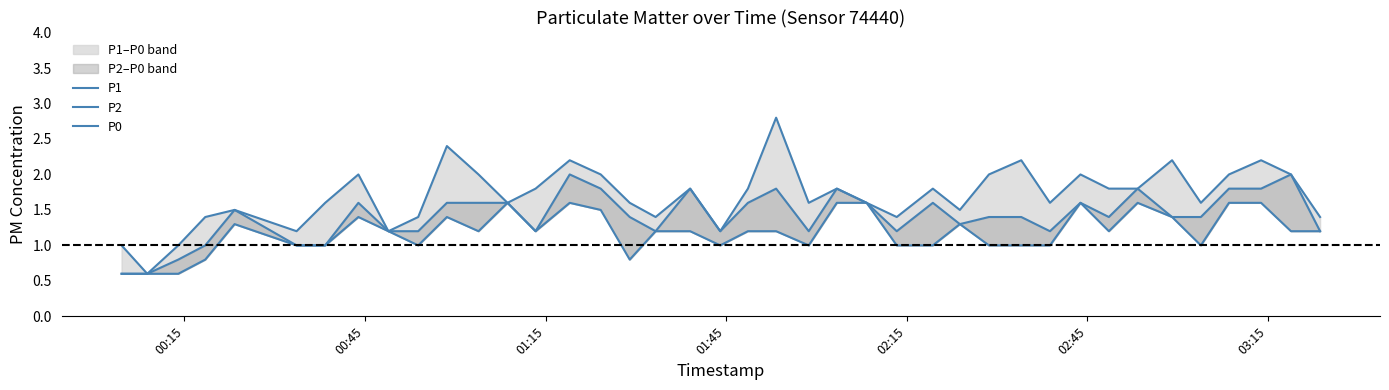

What is the difference between the maximum and minimum values in the P2 series?

1.4